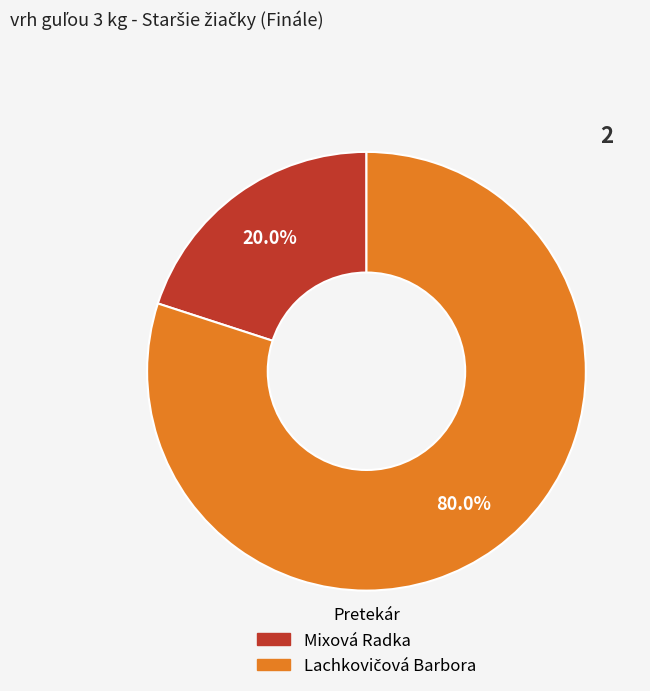

To the nearest percent, what is the difference between the largest and smallest slice percentages?

60%